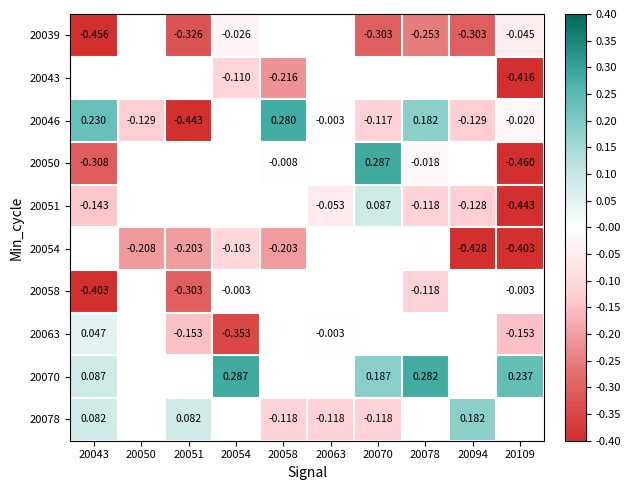

How many data points does each series have?

10